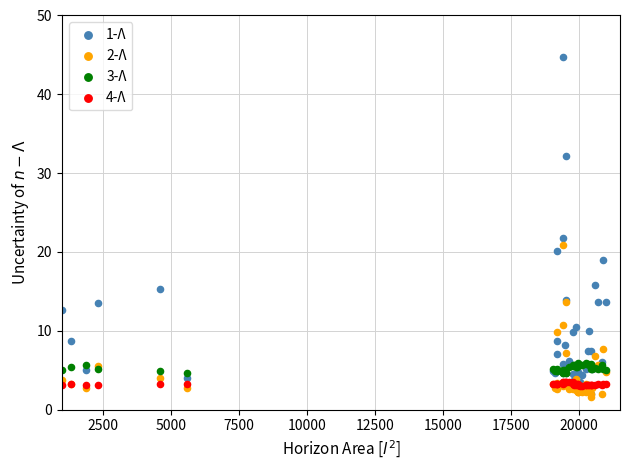

Across all series, what Y value is closest to 23?

21.8